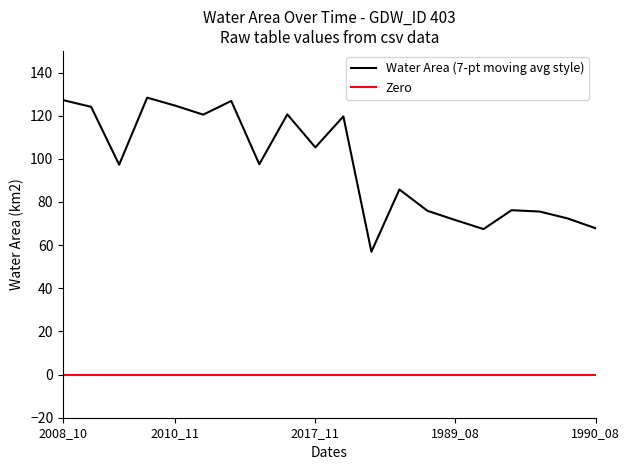

What is the lowest value of the Water Area (7-pt moving avg style) series?

56.9